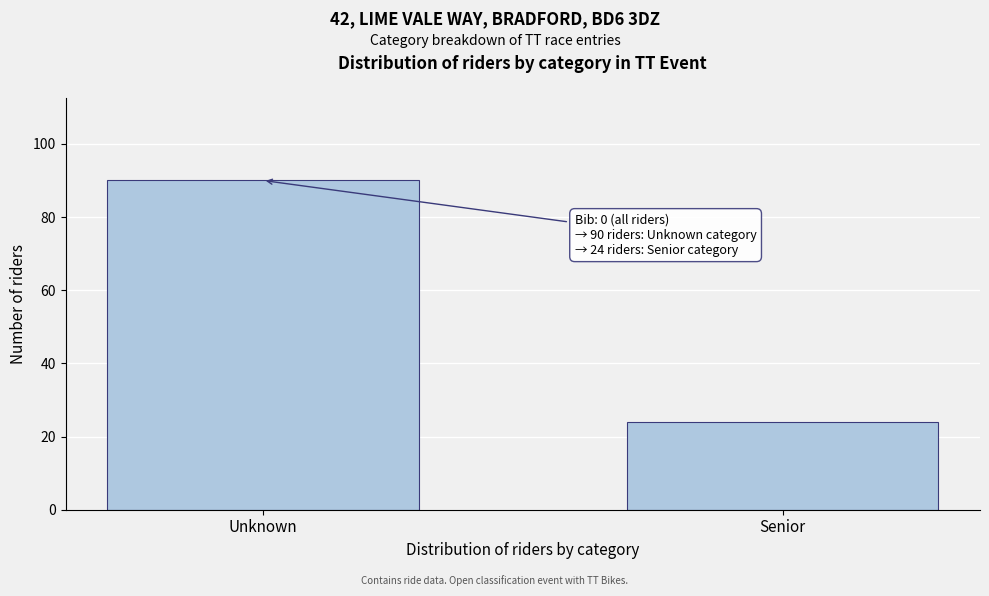

Reading left to right, extract all data points from this chart.

Unknown=90	Senior=24